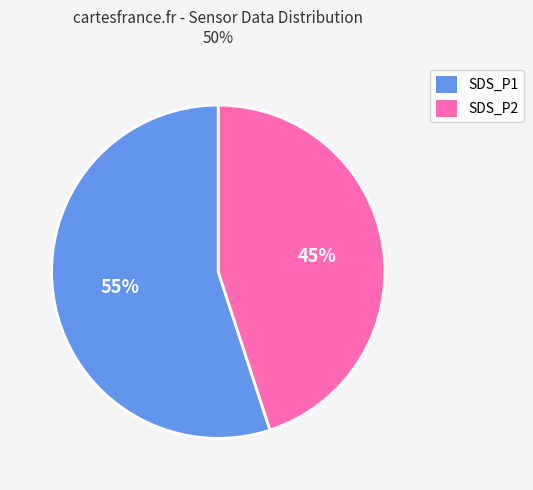

Count the number of slices in the pie.

2